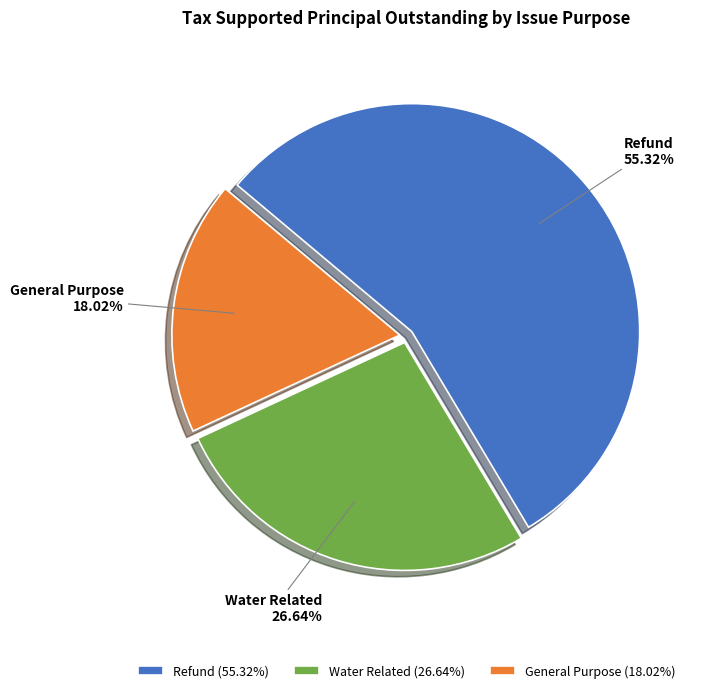

To the nearest percent, what percentage of the pie is Water Related?

27%